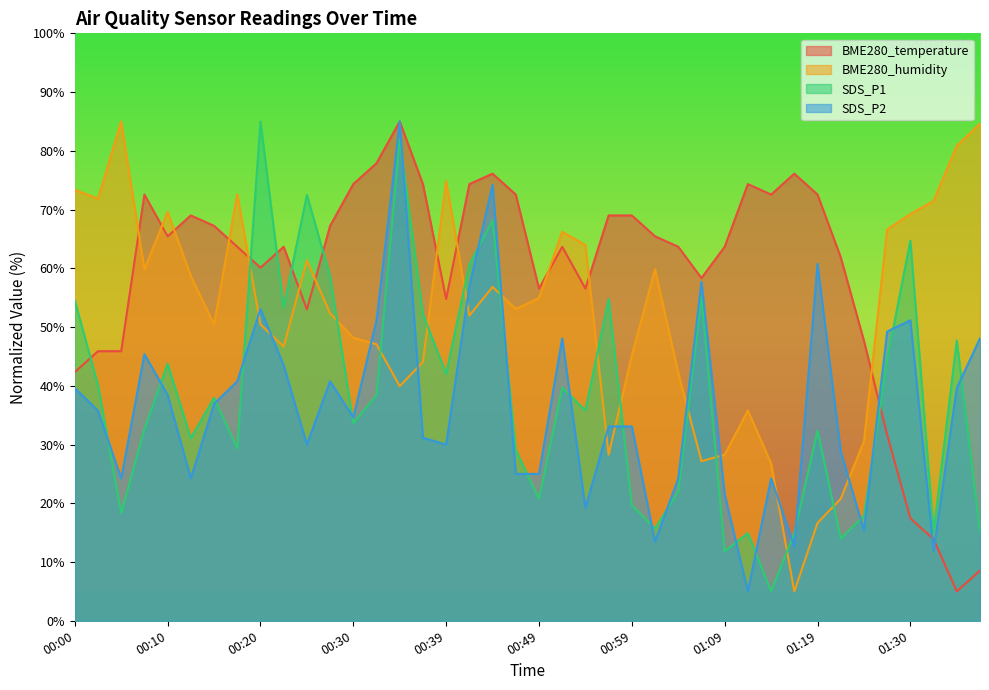

What is the lowest value of the BME280_humidity series?

5.0